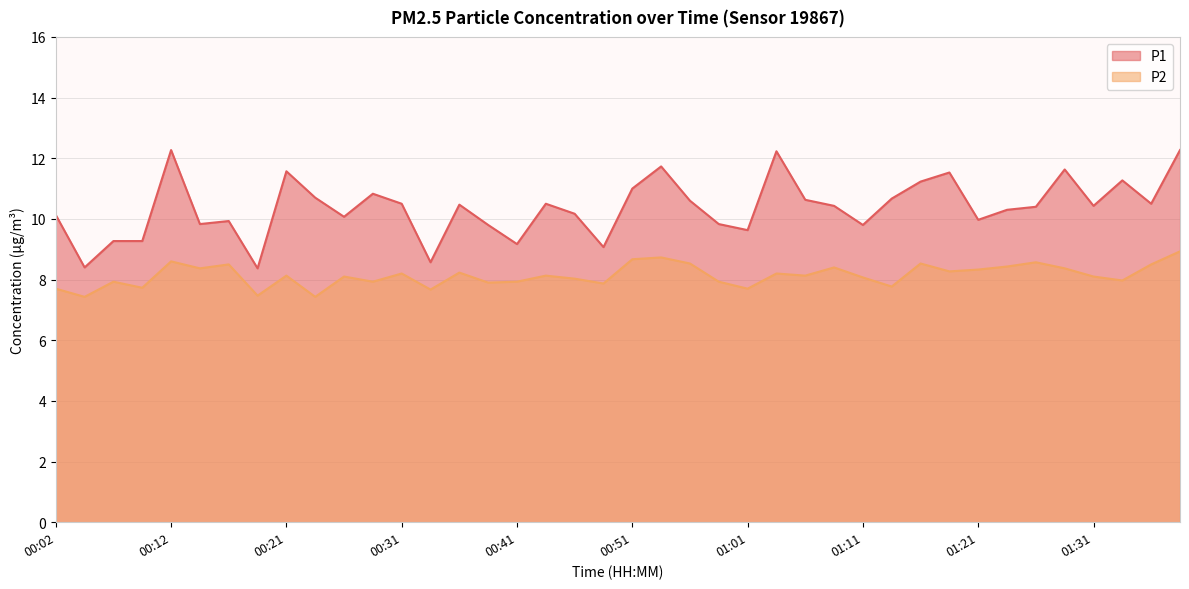

Where is the first local maximum for P2?

00:07